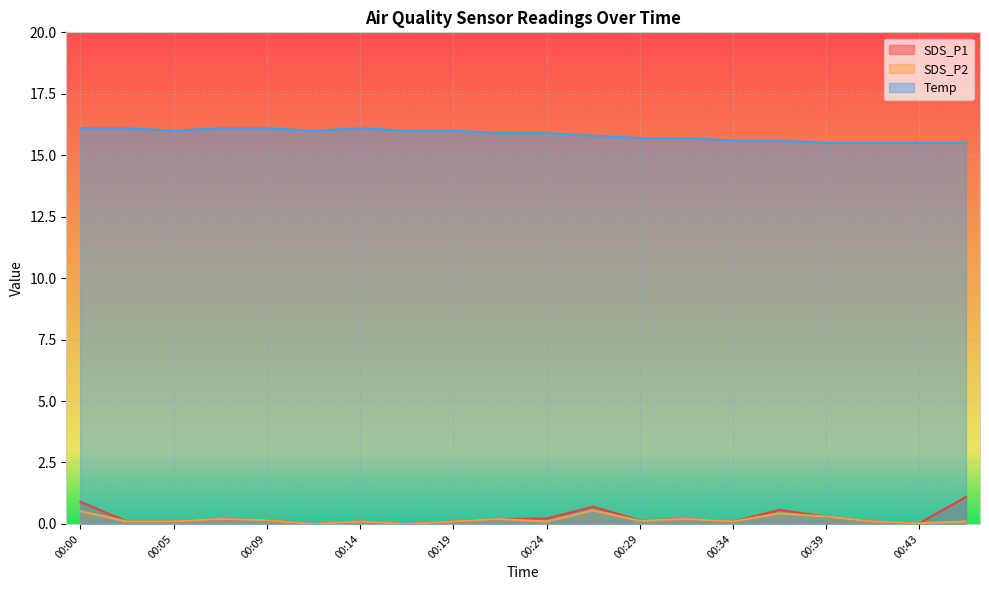

True or false: SDS_P1 and SDS_P2 cross at least once.

False